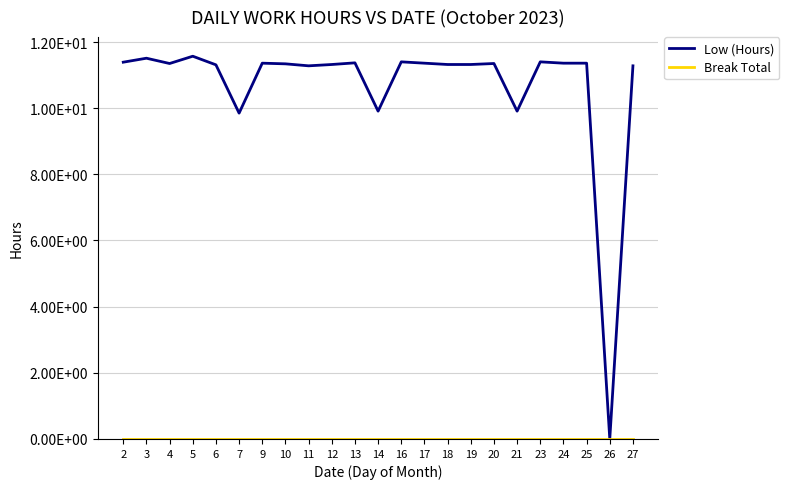

Is this an area chart (filled region under the line)?

No